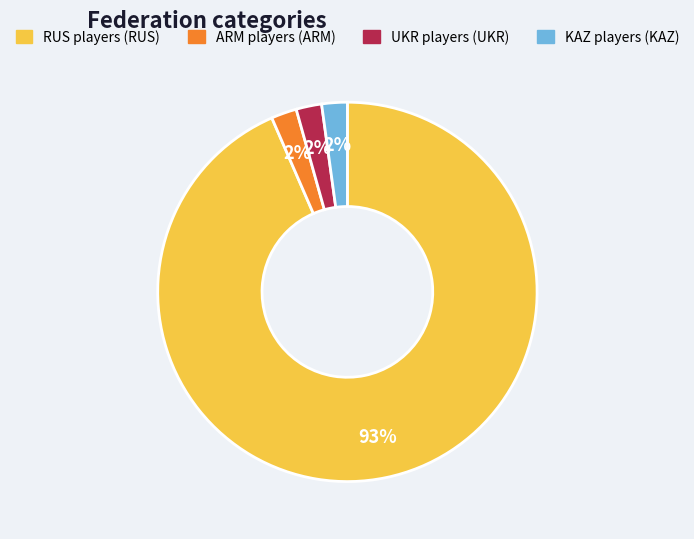

Which slice is the largest?

RUS